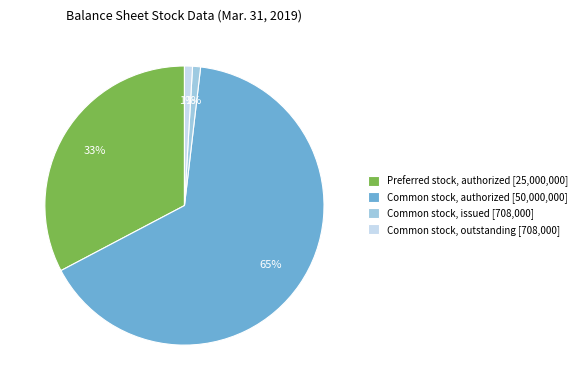

Combined, do Preferred stock, authorized [25,000,000] and Common stock, outstanding [708,000] account for over 50%?

No